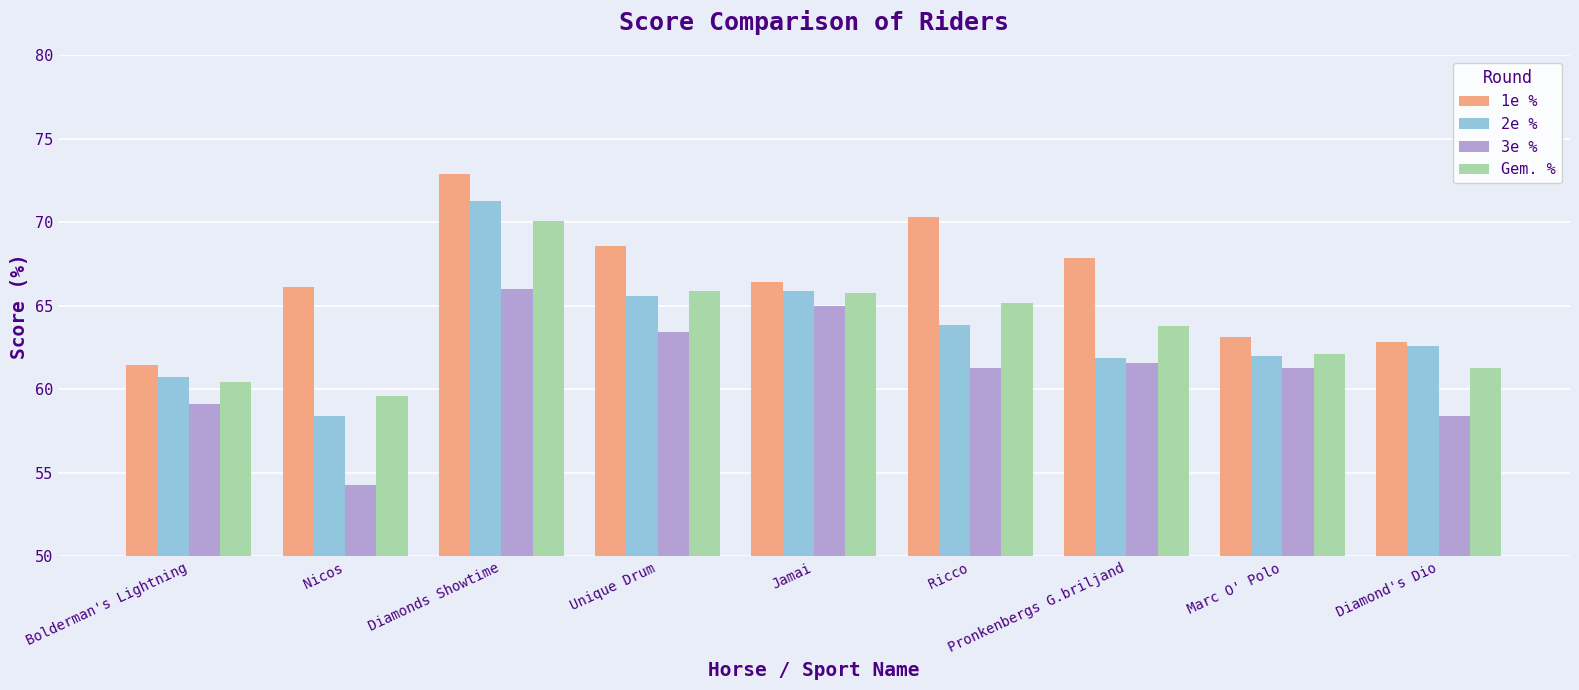

What is the sum of all 3e % values?

550.4